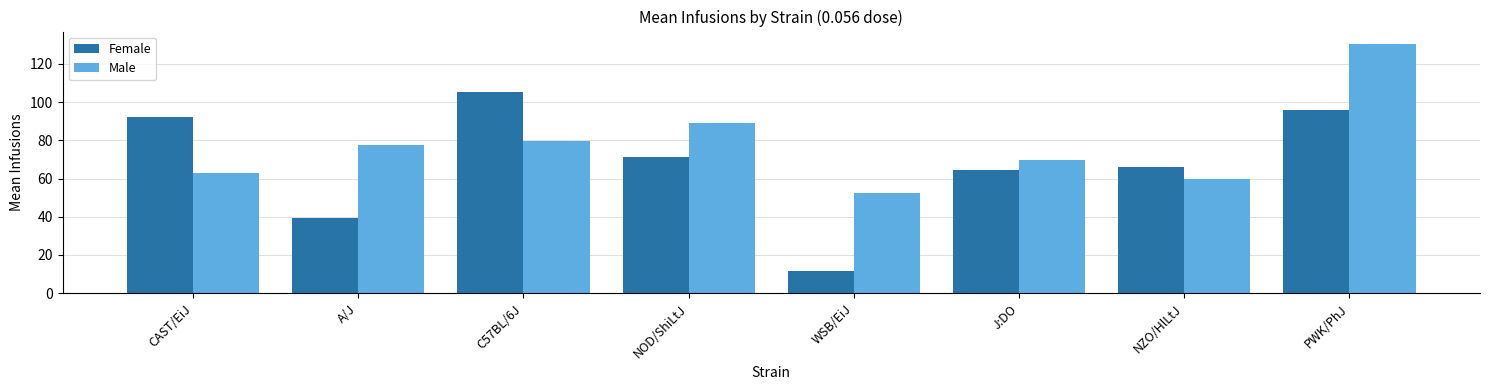

What is the value of the Male bar at the 4th from the left?

89.3